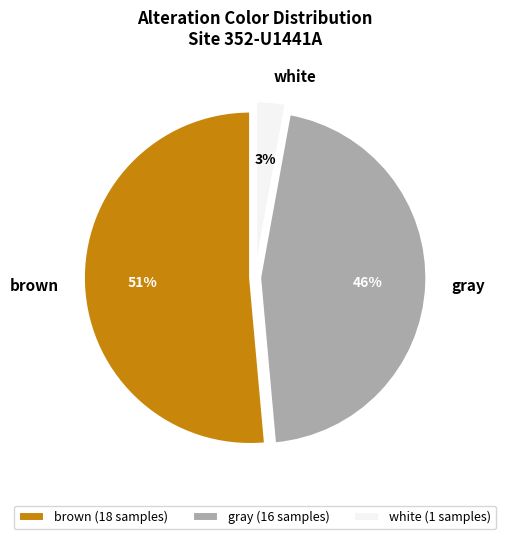

To the nearest percent, what percentage of the pie is brown?

51%